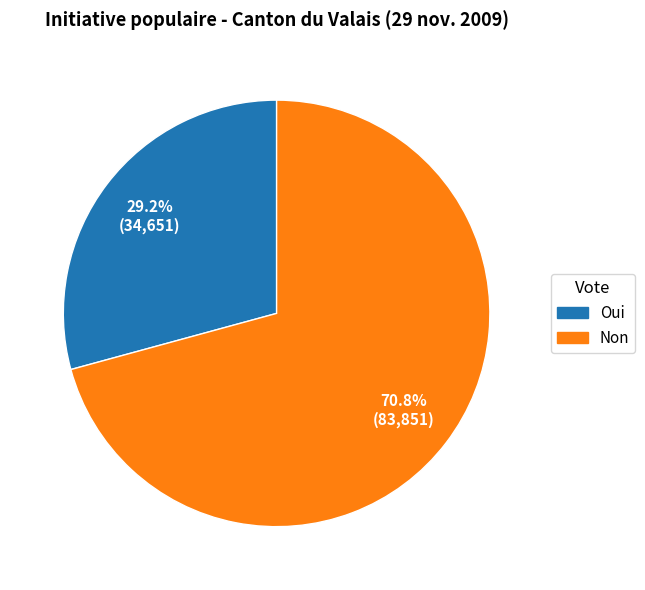

How many slices are in this pie chart?

2